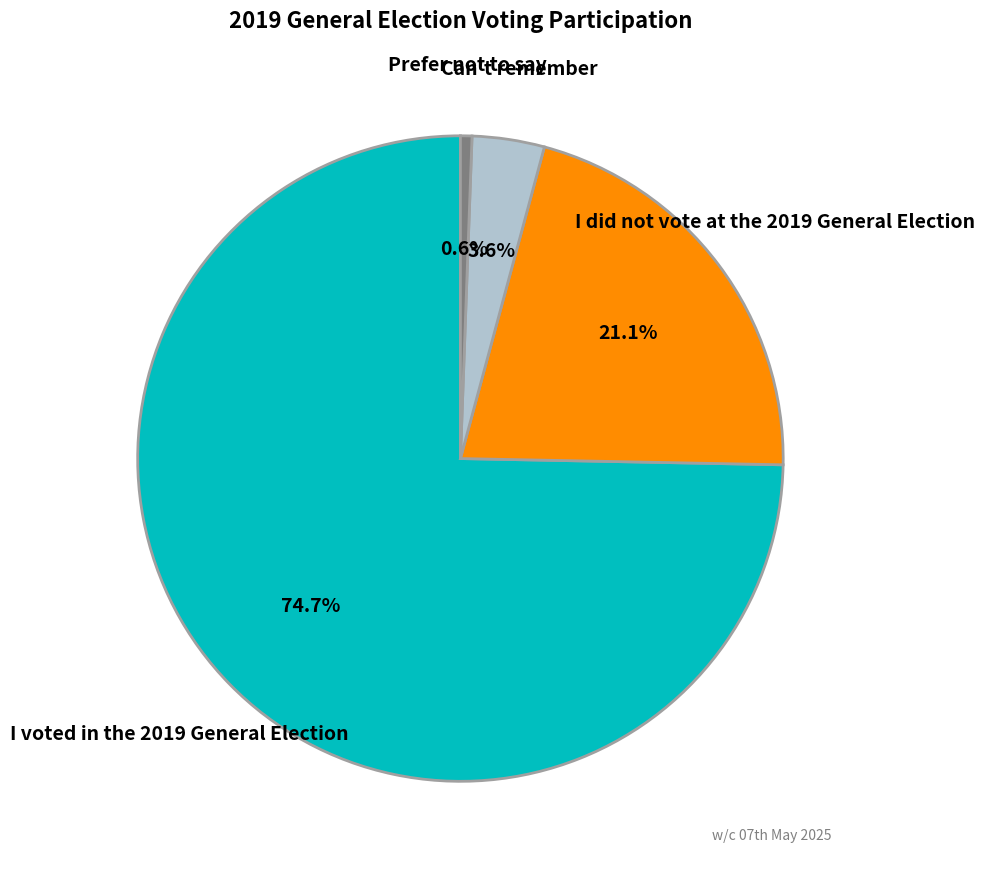

How many slices are in this pie chart?

4